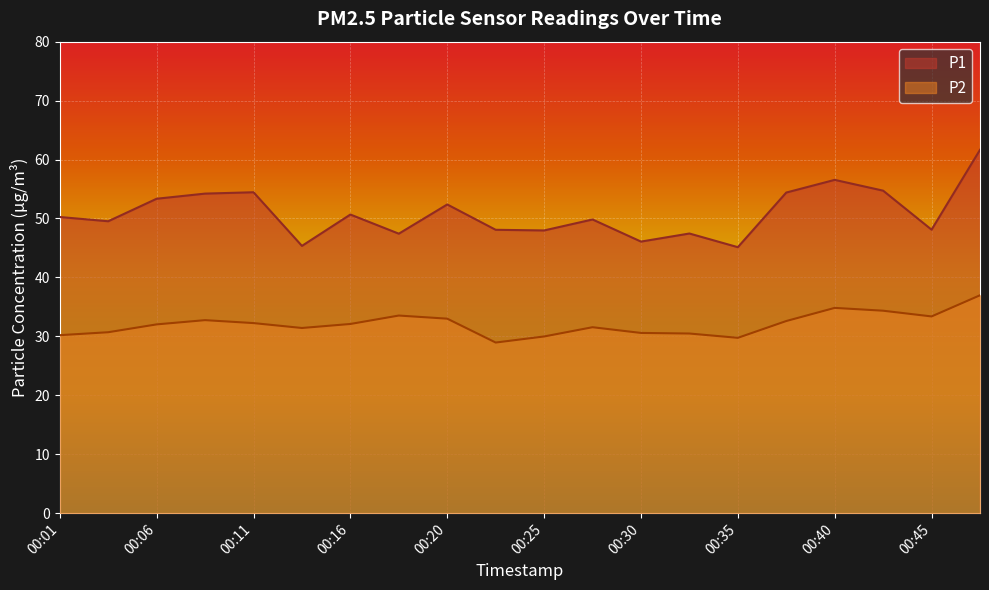

True or false: P1 and P2 cross at least once.

False